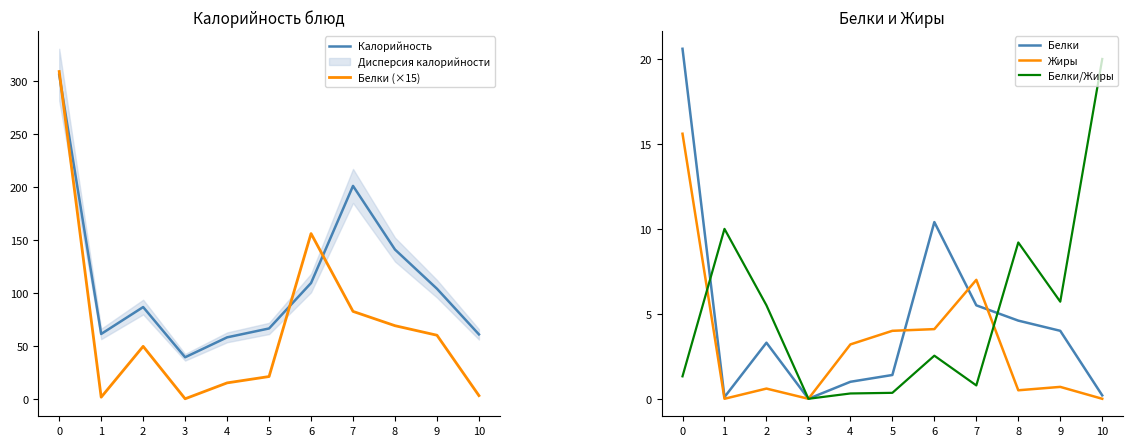

True or false: Белки/Жиры has a value of 0.8 at 7.

True